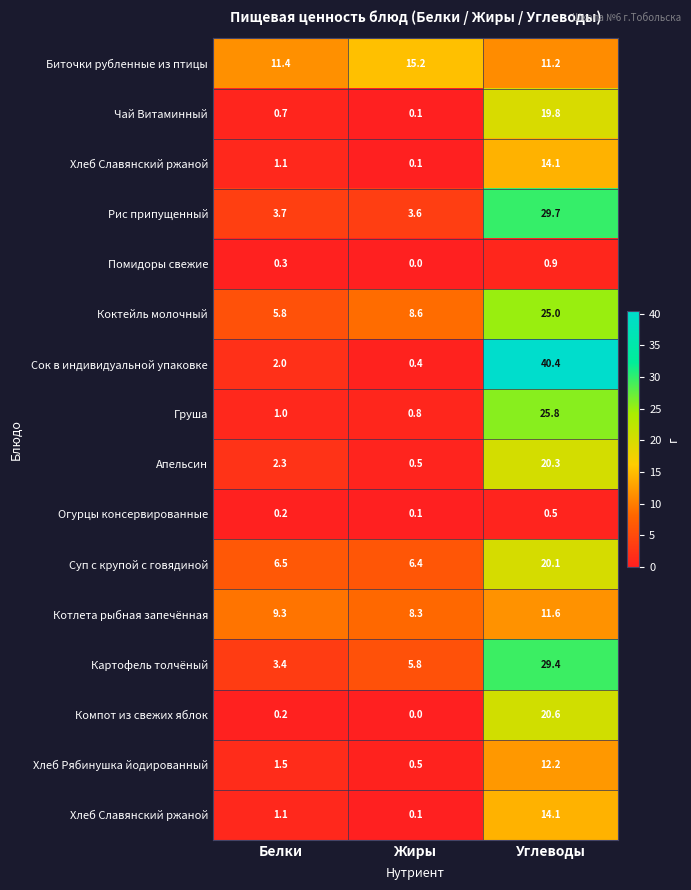

How many distinct data groups are displayed?

16